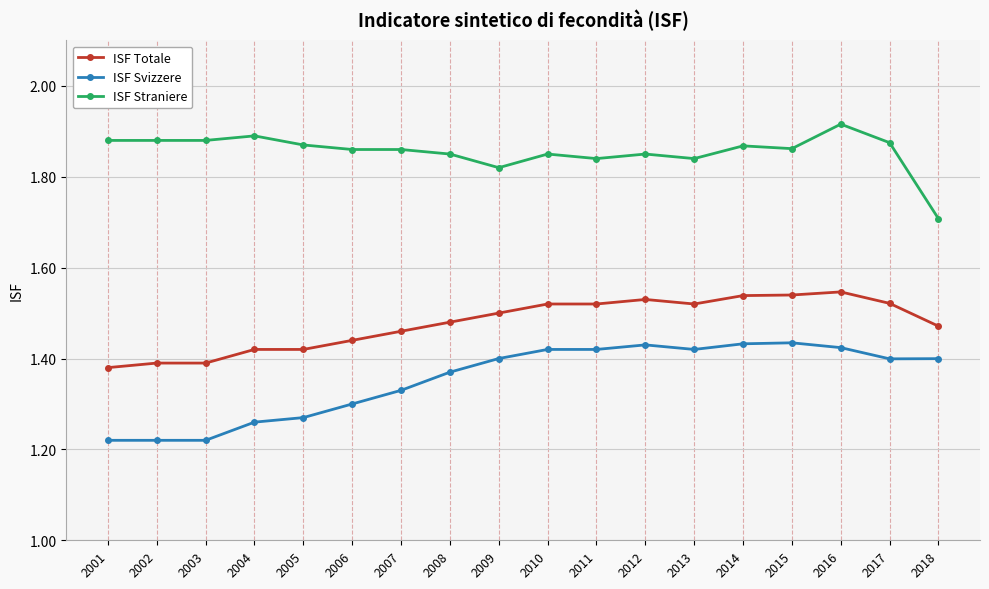

How many lines are shown in the chart?

3